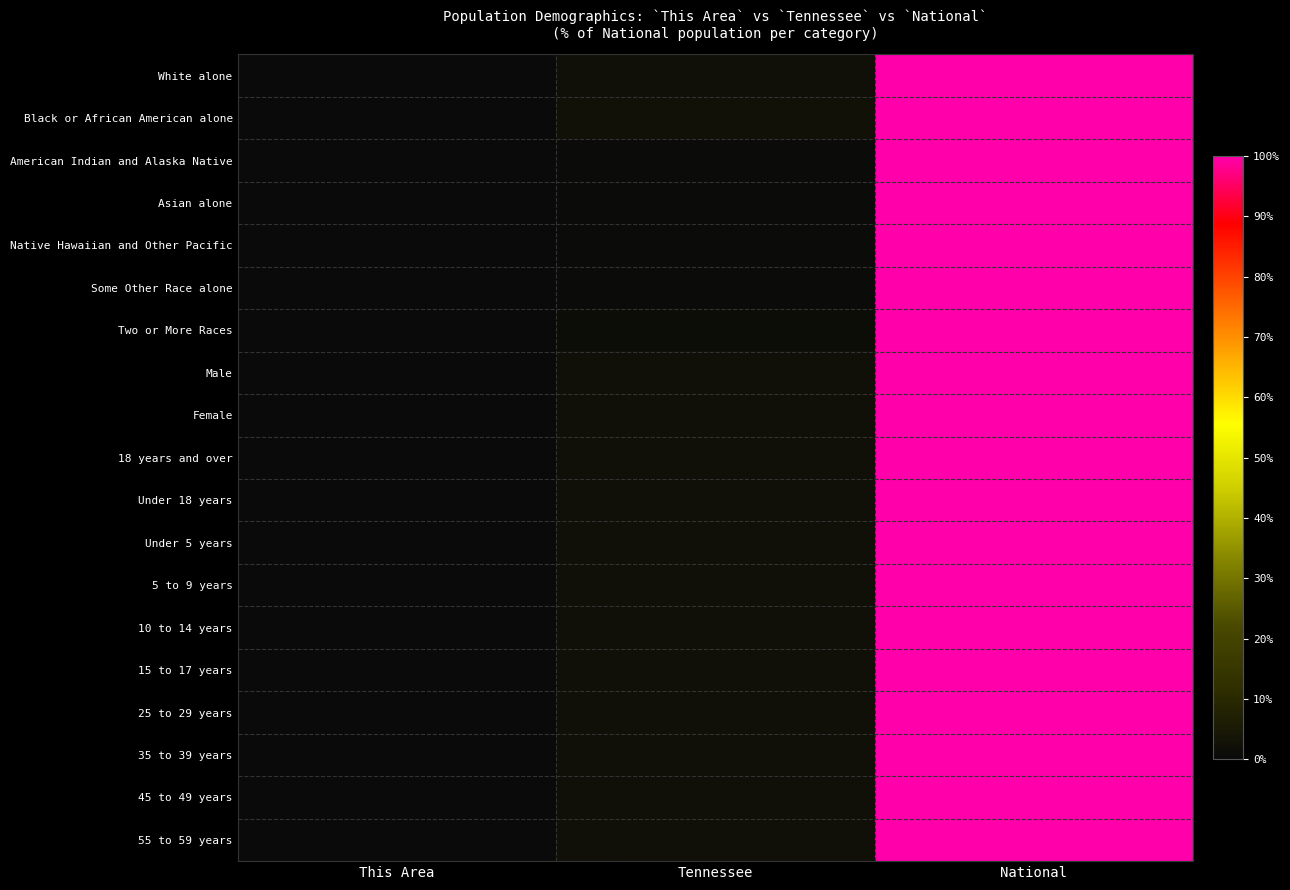

What is the total value across all series at This Area?

0.1